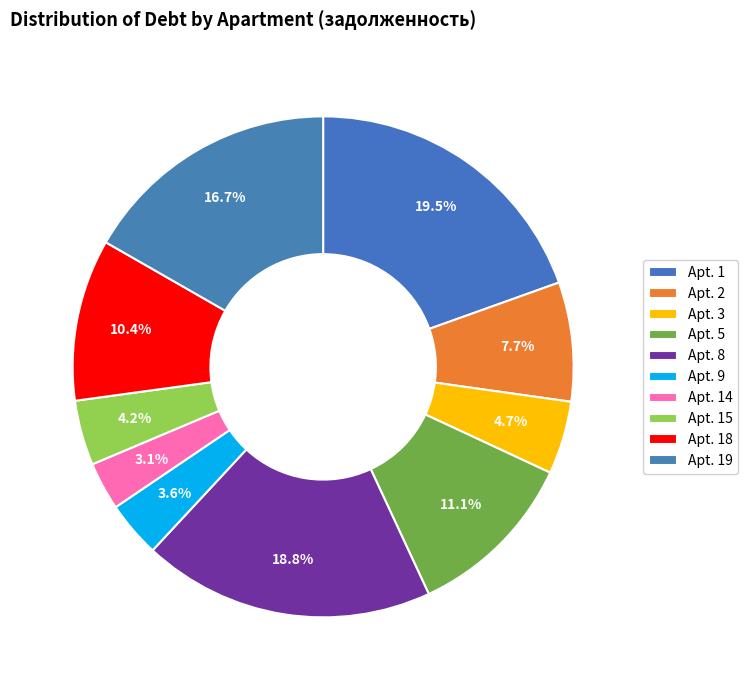

Rank the categories by value from lowest to highest.

14, 9, 15, 3, 2, 18, 5, 19, 8, 1